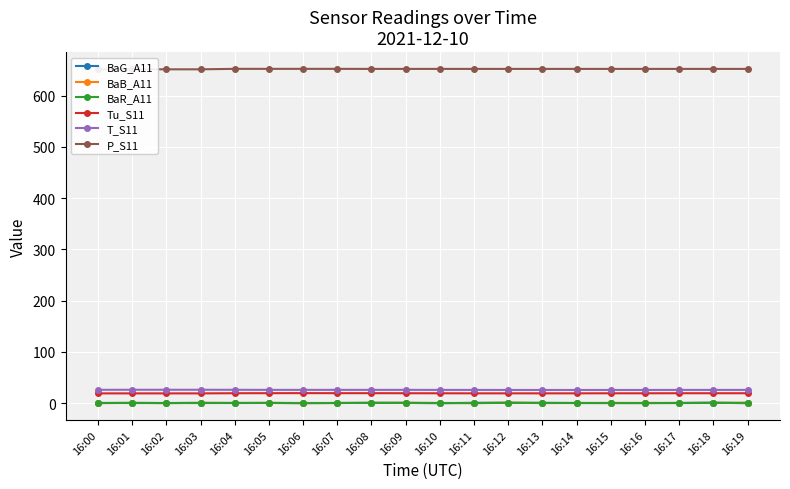

Which series has the largest total across all categories?

P_S11